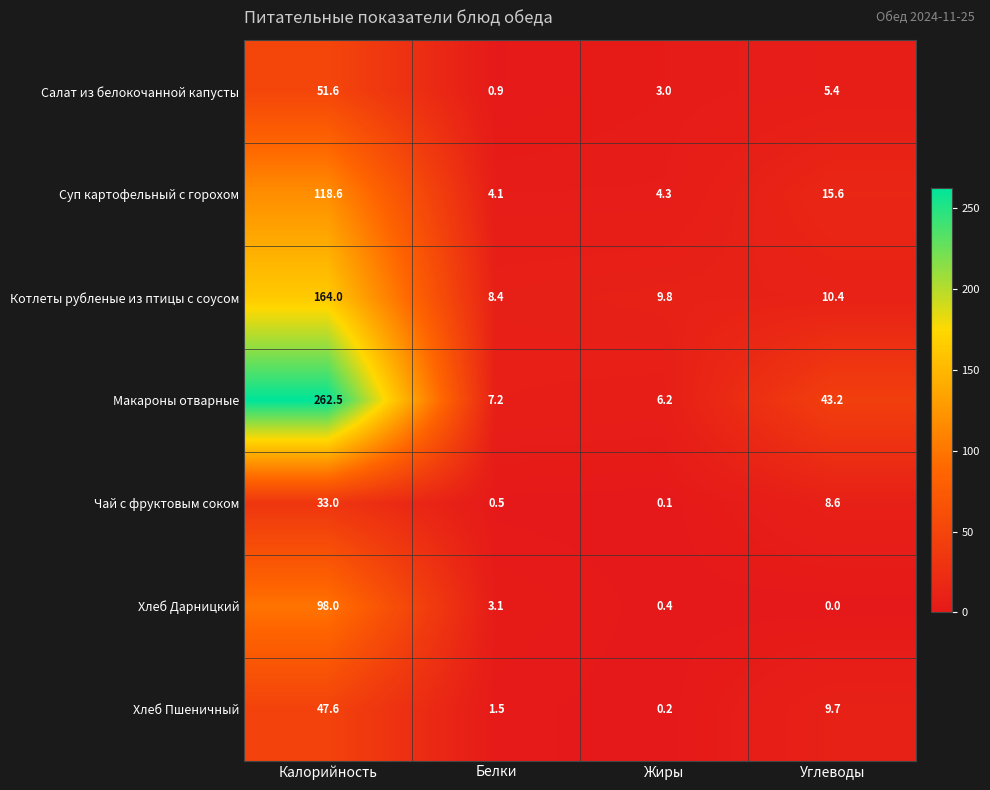

Which series has the largest total across all categories?

Макароны отварные